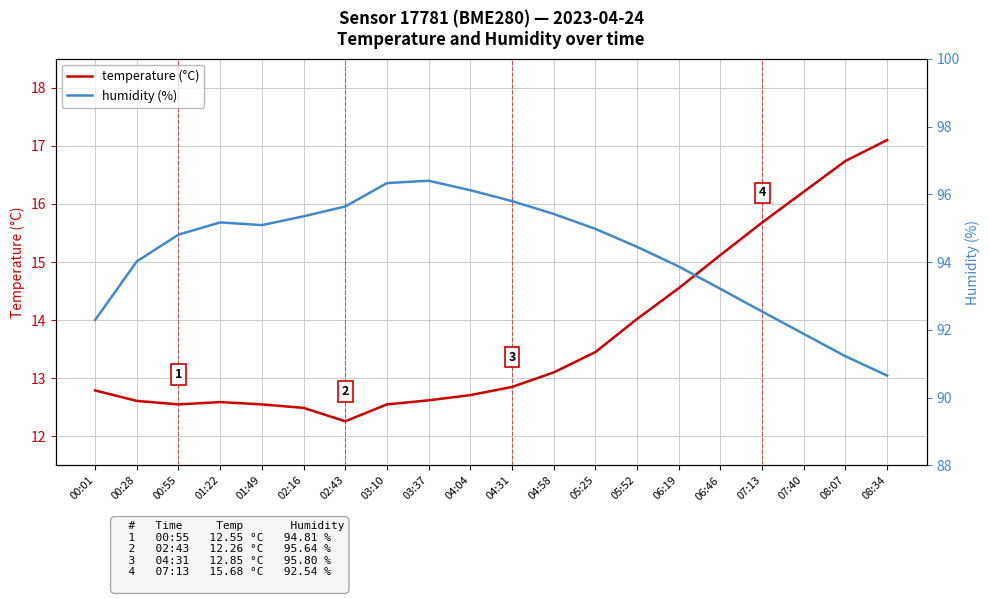

Rank the series at 00:01 from highest to lowest value.

humidity (%), temperature (°C)